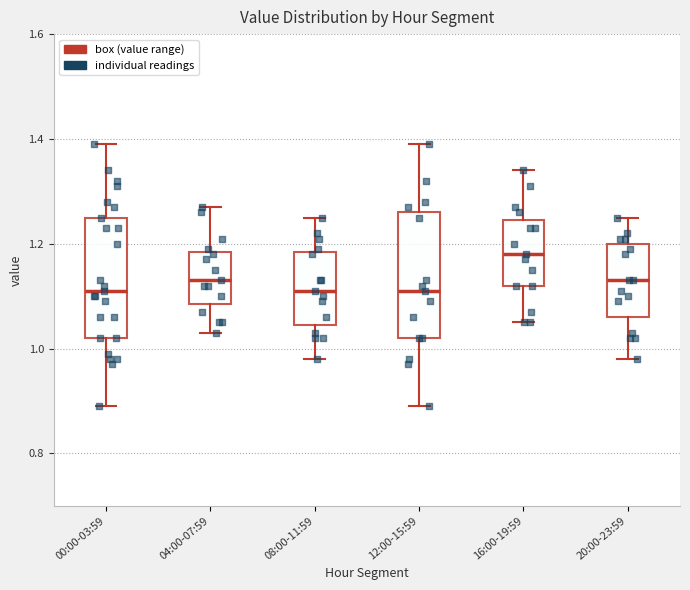

Where is the lower edge of the box for 08:00-11:59 on the y-axis? The values are not printed on the chart, so give them approximately, as read against the axis.

1.04